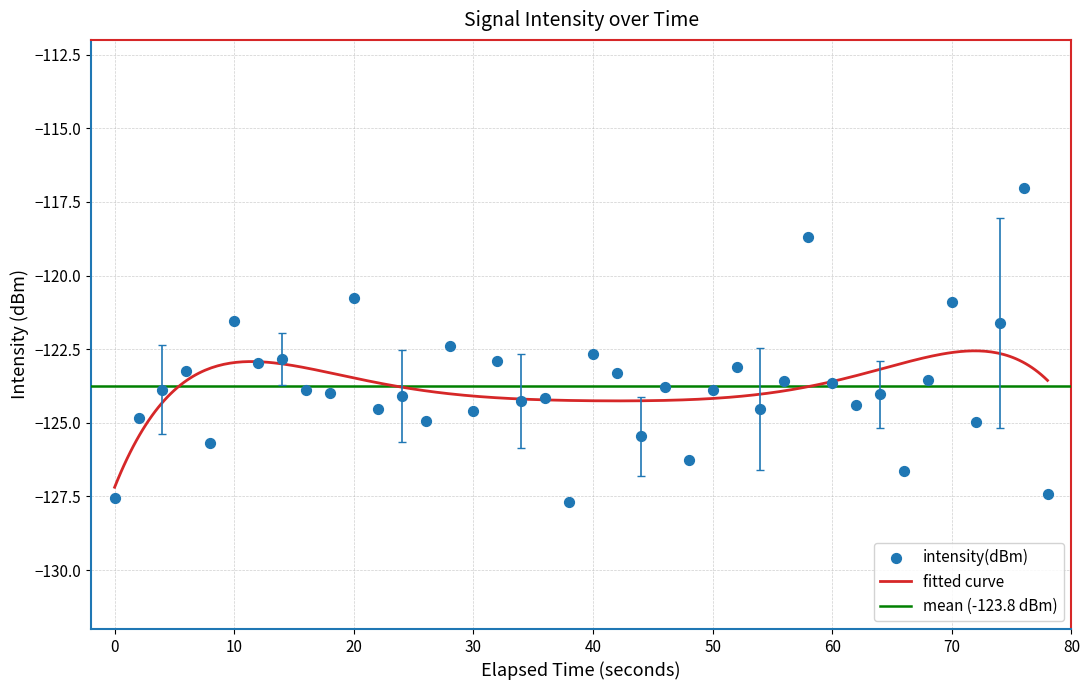

What is the lowest value of the fitted curve series?

-127.2